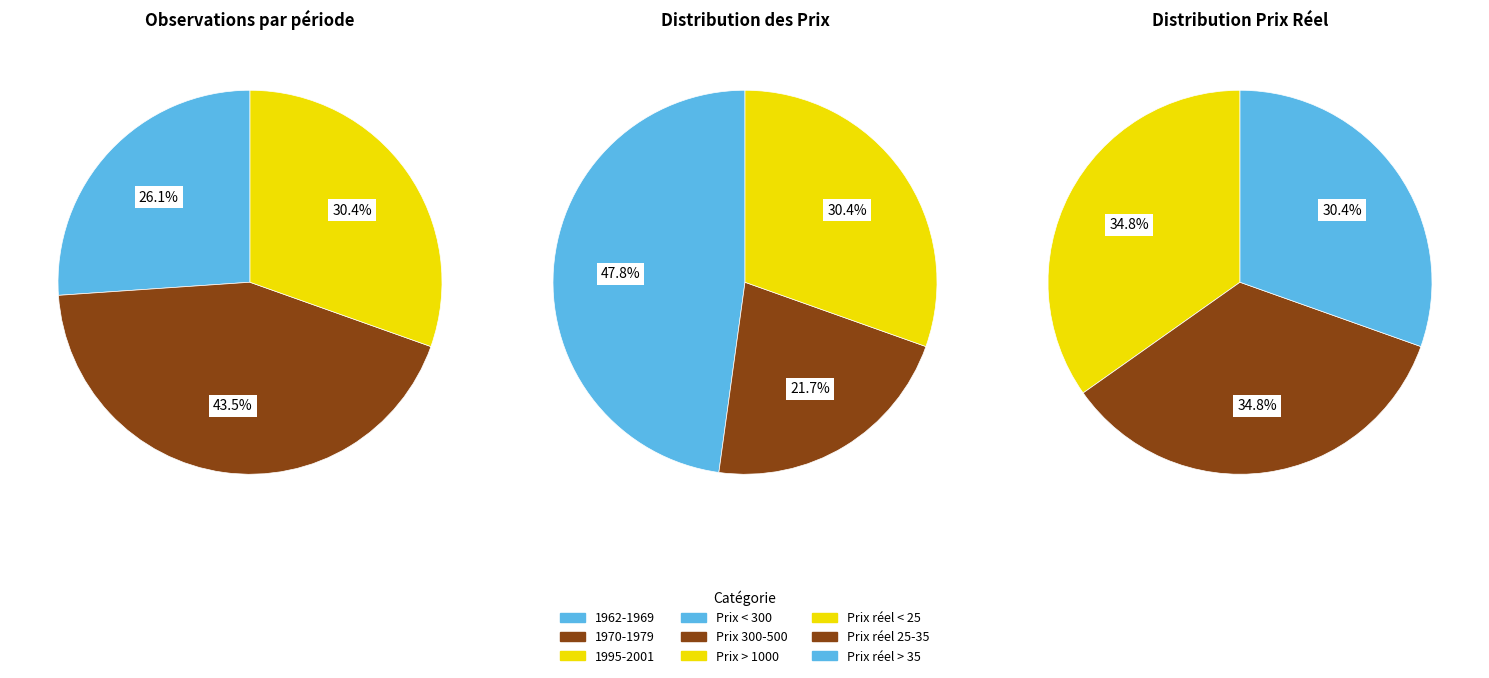

Does 5 represent more than half of the total?

No